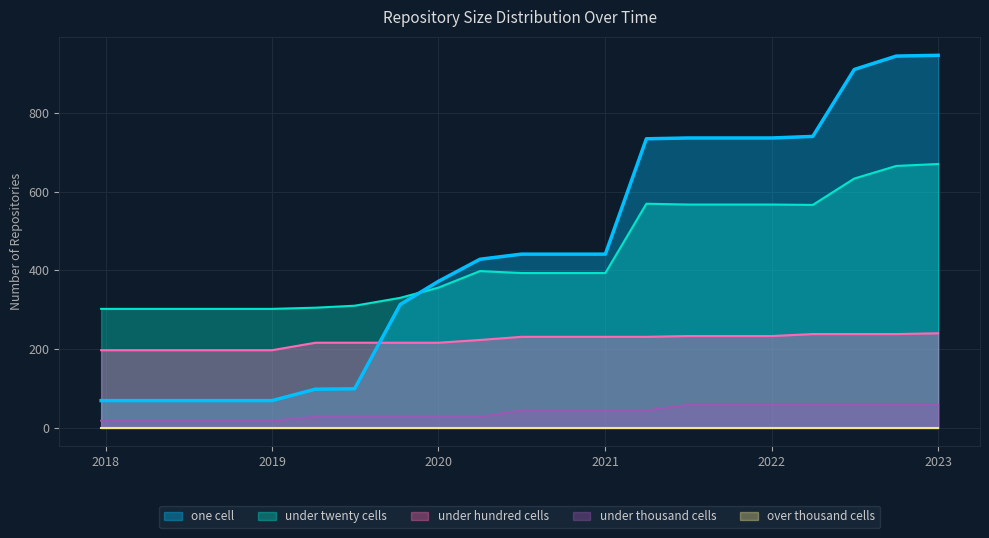

Read the under_thousand_cells value at 2021-04-01.

44